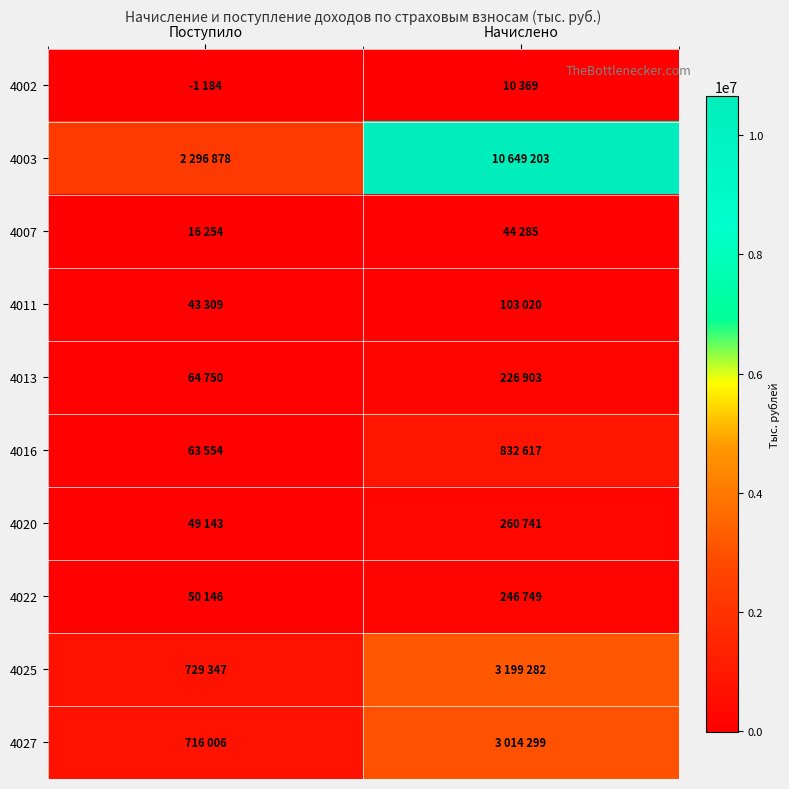

Reading left to right, transcribe all the data shown in this chart.

4002: Поступило=-1184	Начислено=10369
4003: Поступило=2296878	Начислено=10649203
4007: Поступило=16254	Начислено=44285
4011: Поступило=43309	Начислено=103020
4013: Поступило=64750	Начислено=226903
4016: Поступило=63554	Начислено=832617
4020: Поступило=49143	Начислено=260741
4022: Поступило=50146	Начислено=246749
4025: Поступило=729347	Начислено=3199282
4027: Поступило=716006	Начислено=3014299